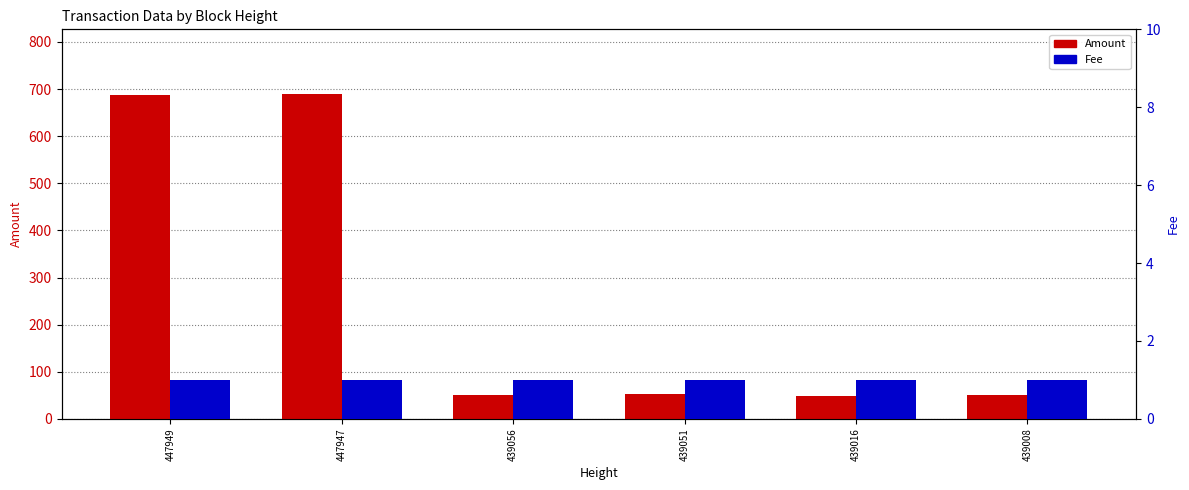

The value of Fee at 439051 is 0. True or false?

False